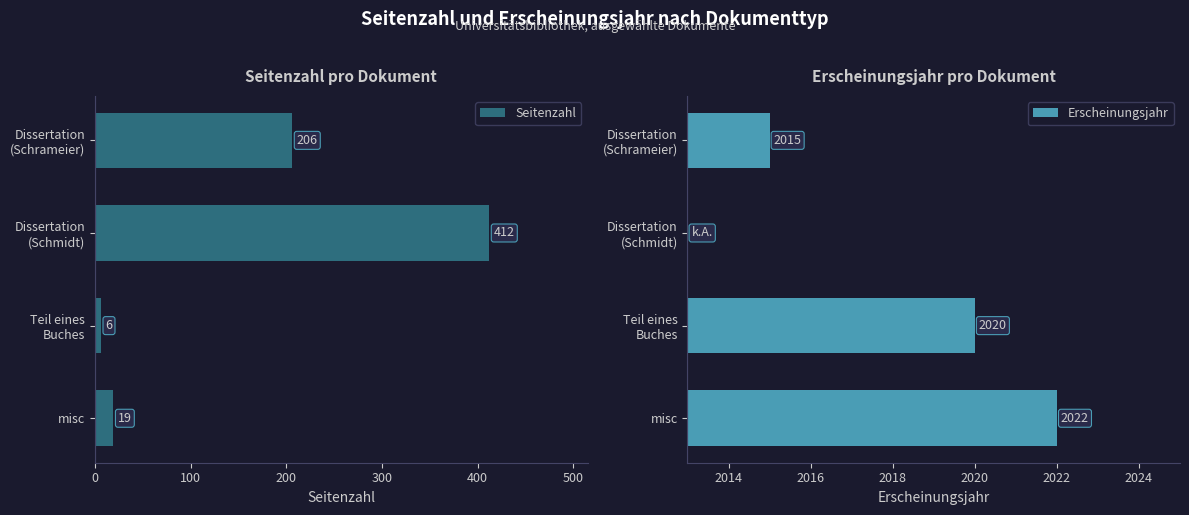

What is the maximum value for Erscheinungsjahr?

2022